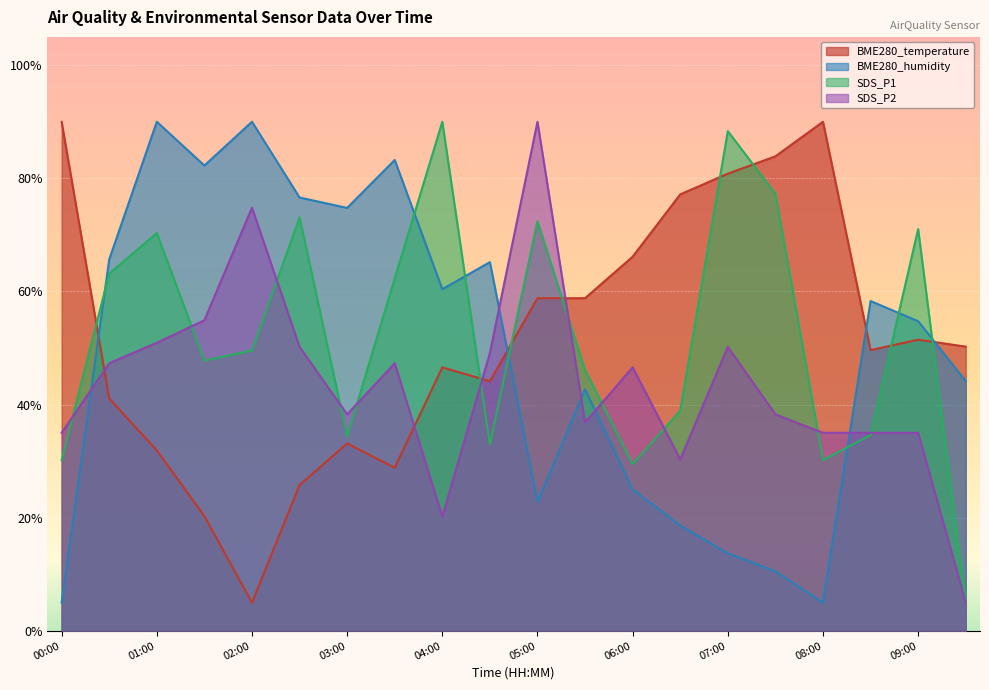

What is the total value across all series at 08:30?

177.6